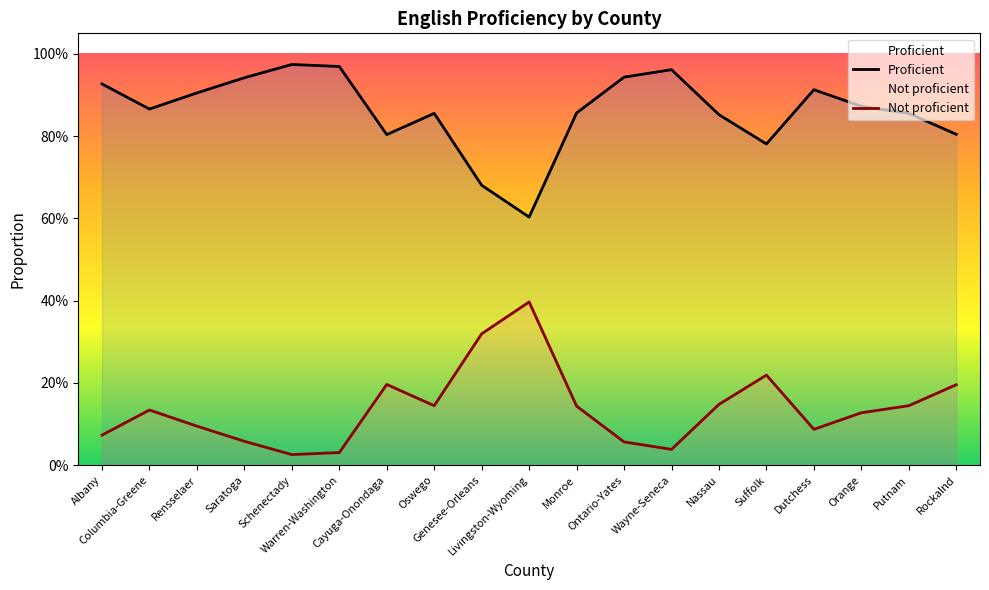

True or false: Not proficient and Proficient cross at least once.

False